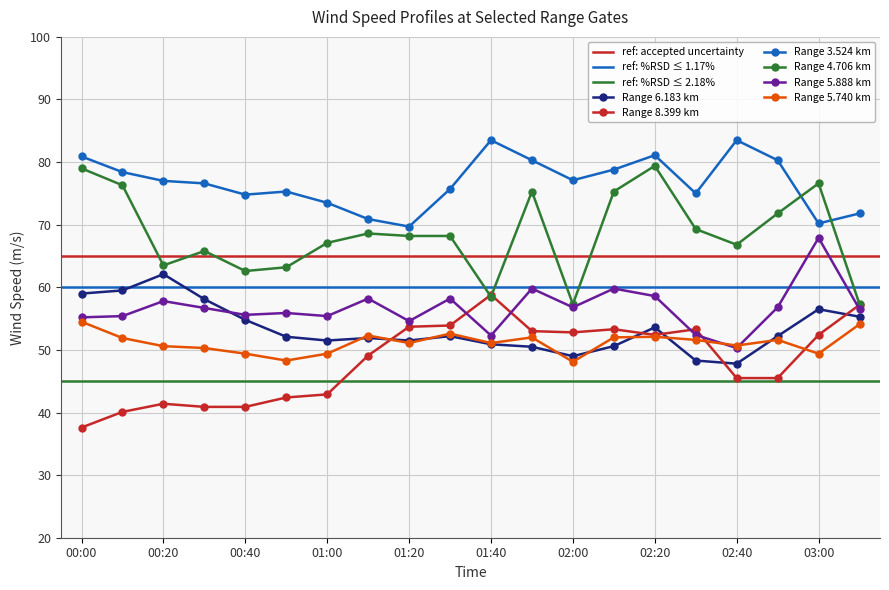

The value of 5.740 at 00:50 is 9.9. True or false?

False